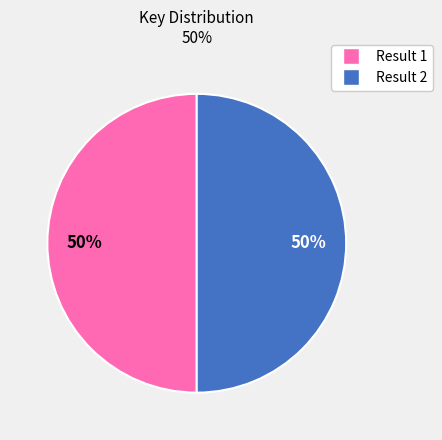

To the nearest percent, what is the average slice percentage?

50%